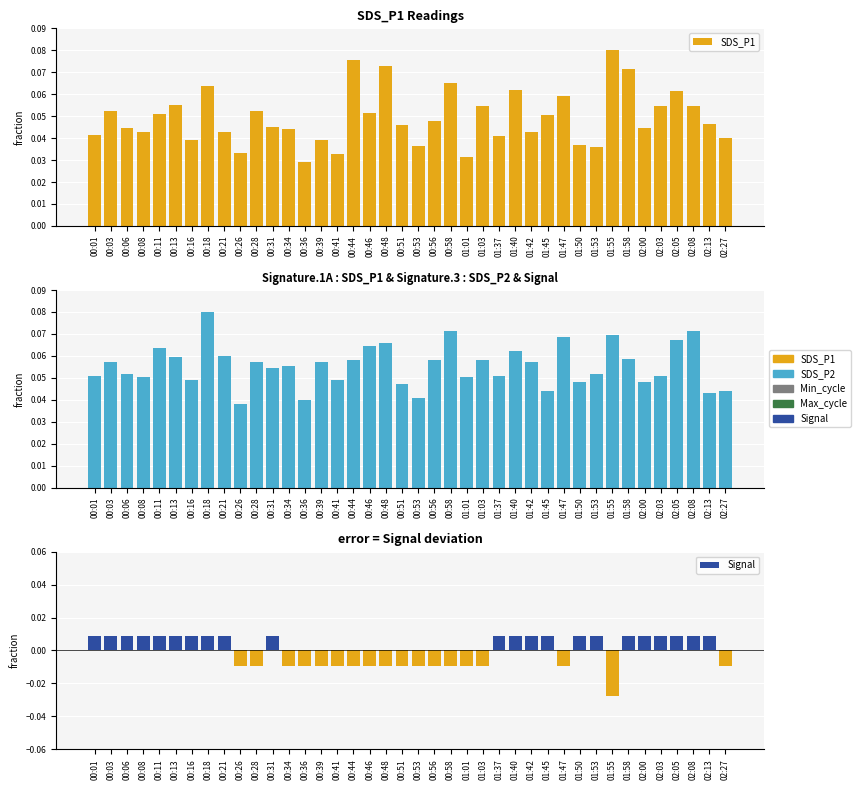

Reading left to right, list all the values displayed in this chart.

SDS_P1: 00:01=0.0	00:03=0.1	00:06=0.0	00:08=0.0	00:11=0.1	00:13=0.1	00:16=0.0	00:18=0.1	00:21=0.0	00:26=0.0	00:28=0.1	00:31=0.0	00:34=0.0	00:36=0.0	00:39=0.0	00:41=0.0	00:44=0.1	00:46=0.1	00:48=0.1	00:51=0.0	00:53=0.0	00:56=0.0	00:58=0.1	01:01=0.0	01:03=0.1	01:37=0.0	01:40=0.1	01:42=0.0	01:45=0.1	01:47=0.1	01:50=0.0	01:53=0.0	01:55=0.1	01:58=0.1	02:00=0.0	02:03=0.1	02:05=0.1	02:08=0.1	02:13=0.0	02:27=0.0
SDS_P2: 00:01=0.1	00:03=0.1	00:06=0.1	00:08=0.1	00:11=0.1	00:13=0.1	00:16=0.0	00:18=0.1	00:21=0.1	00:26=0.0	00:28=0.1	00:31=0.1	00:34=0.1	00:36=0.0	00:39=0.1	00:41=0.0	00:44=0.1	00:46=0.1	00:48=0.1	00:51=0.0	00:53=0.0	00:56=0.1	00:58=0.1	01:01=0.1	01:03=0.1	01:37=0.1	01:40=0.1	01:42=0.1	01:45=0.0	01:47=0.1	01:50=0.0	01:53=0.1	01:55=0.1	01:58=0.1	02:00=0.0	02:03=0.1	02:05=0.1	02:08=0.1	02:13=0.0	02:27=0.0
Signal: 00:01=0.0	00:03=0.0	00:06=0.0	00:08=0.0	00:11=0.0	00:13=0.0	00:16=0.0	00:18=0.0	00:21=0.0	00:26=-0.0	00:28=-0.0	00:31=0.0	00:34=-0.0	00:36=-0.0	00:39=-0.0	00:41=-0.0	00:44=-0.0	00:46=-0.0	00:48=-0.0	00:51=-0.0	00:53=-0.0	00:56=-0.0	00:58=-0.0	01:01=-0.0	01:03=-0.0	01:37=0.0	01:40=0.0	01:42=0.0	01:45=0.0	01:47=-0.0	01:50=0.0	01:53=0.0	01:55=-0.0	01:58=0.0	02:00=0.0	02:03=0.0	02:05=0.0	02:08=0.0	02:13=0.0	02:27=-0.0